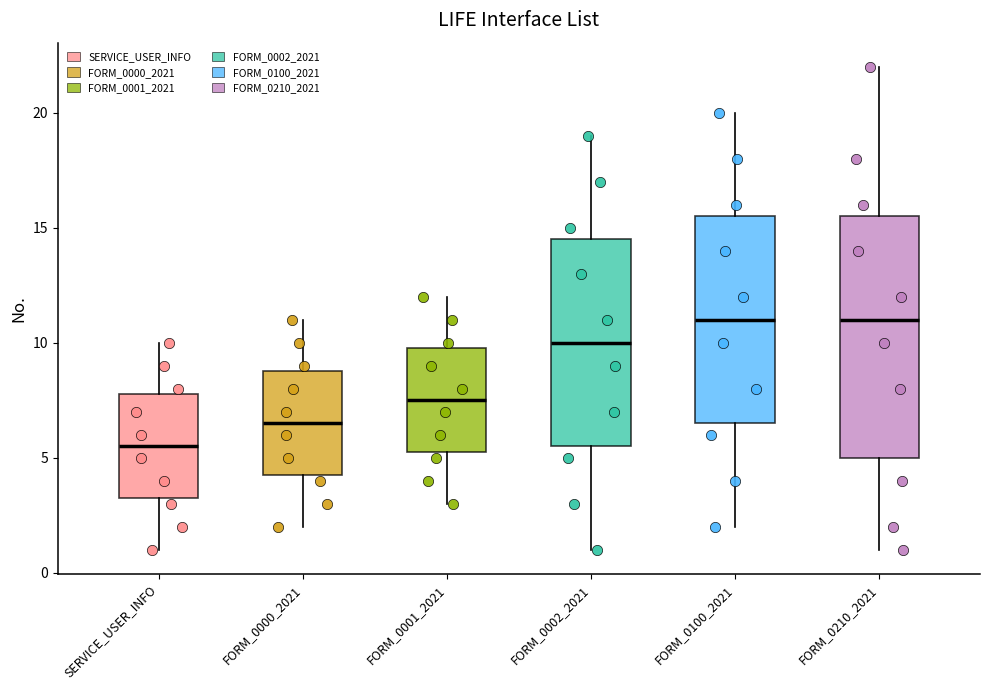

Reading left to right, transcribe this box plot: for each box, give where its median line is, the range the box spans, and where its two whiskers end, as read against the y-axis. The values are not printed on the chart, so give them approximately, as read against the axis.

SERVICE_USER_INFO: median 5.5, box 3.5 to 8.0, whiskers 1.0 to 10.0
FORM_0000_2021: median 6.5, box 4.5 to 9.0, whiskers 2.0 to 11.0
FORM_0001_2021: median 7.5, box 5.5 to 10.0, whiskers 3.0 to 12.0
FORM_0002_2021: median 10.0, box 5.5 to 14.5, whiskers 1.0 to 19.0
FORM_0100_2021: median 11.0, box 6.5 to 15.5, whiskers 2.0 to 20.0
FORM_0210_2021: median 11.0, box 5.0 to 15.5, whiskers 1.0 to 22.0